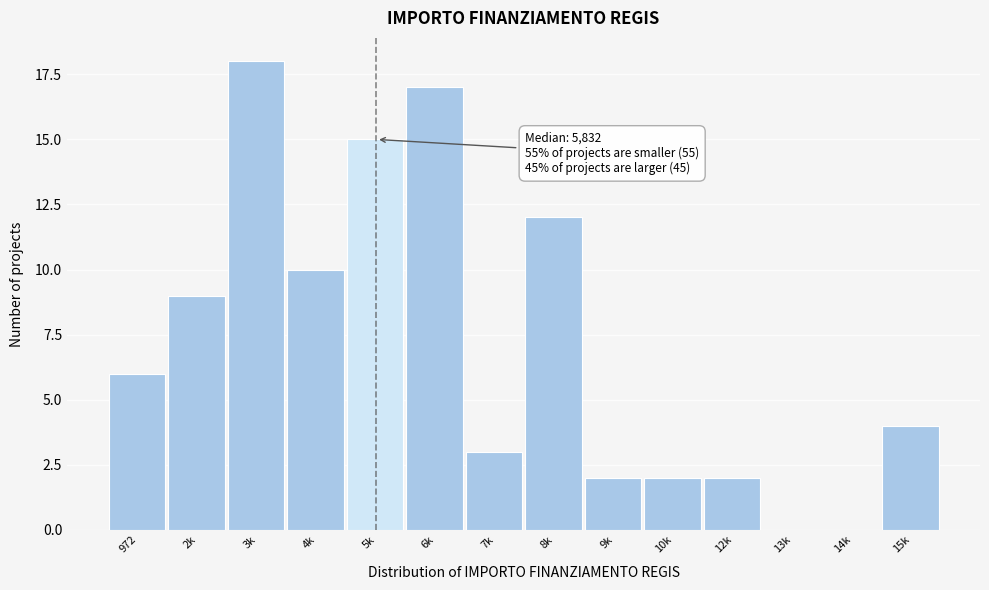

Reading left to right, transcribe all the data shown in this chart.

972=6	2k=9	3k=18	4k=10	5k=15	6k=17	7k=3	8k=12	9k=2	10k=2	12k=2	13k=0	14k=0	15k=4